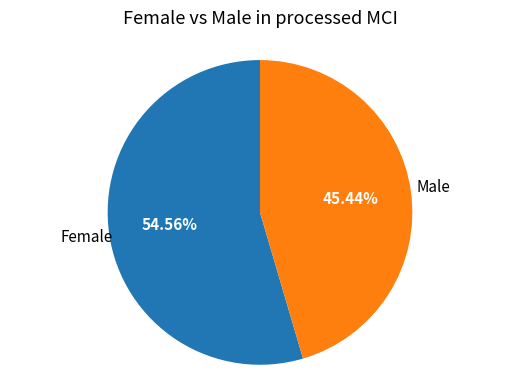

Is there any slice that represents more than half of the pie?

Yes